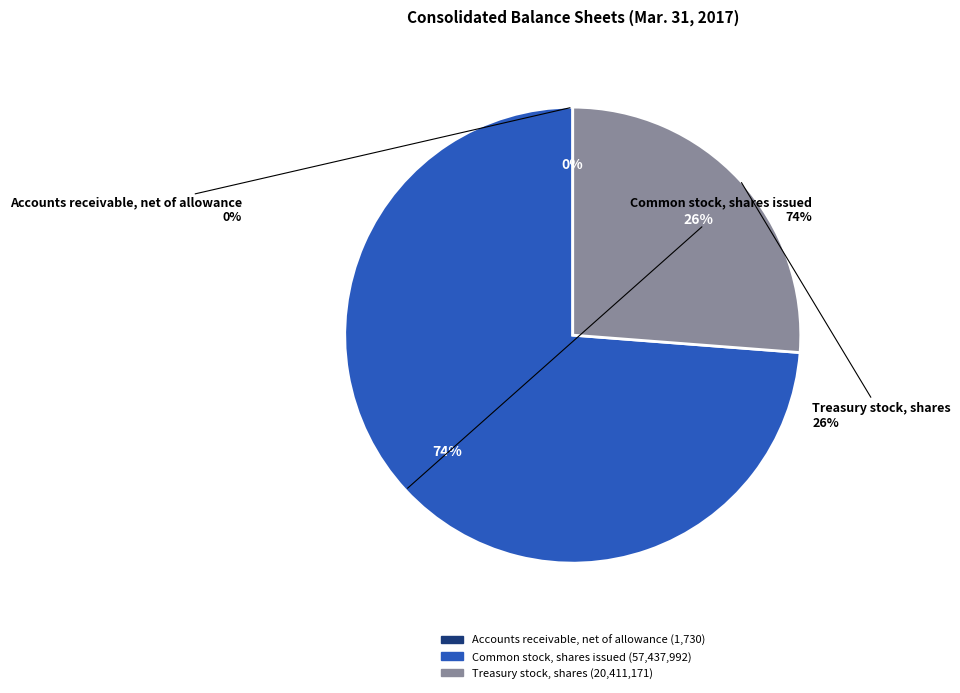

What percentage is the Treasury stock, shares slice, to the nearest percent?

26%